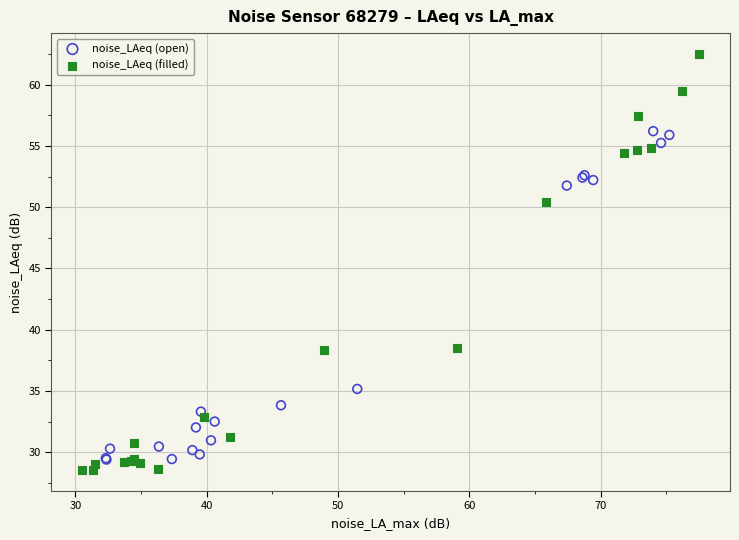

Which series reaches the maximum Y coordinate?

noise_LAeq (filled)